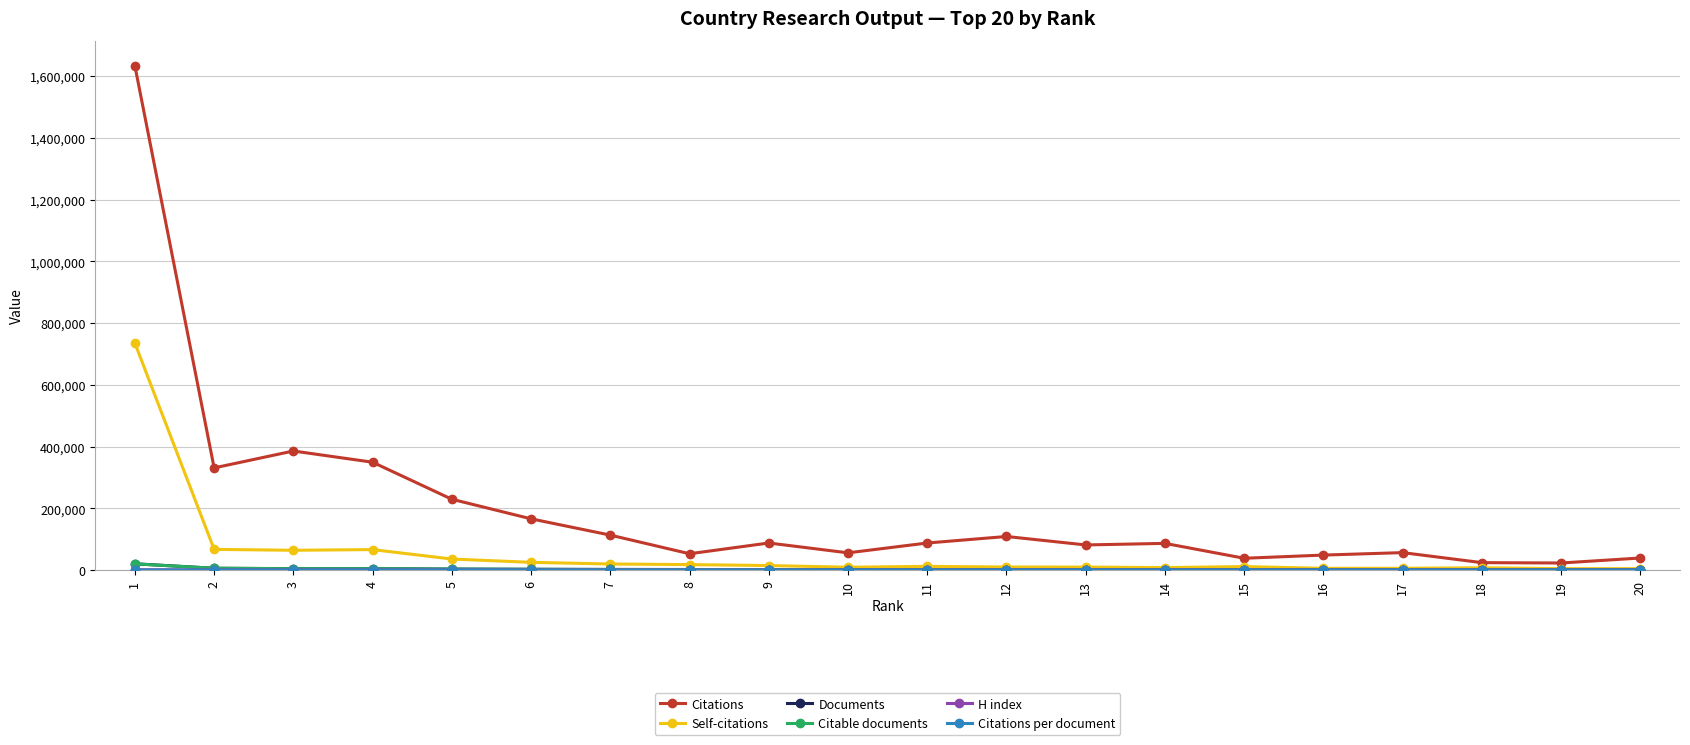

What is the sum of the Citations values at 16 and 13?

129760.0